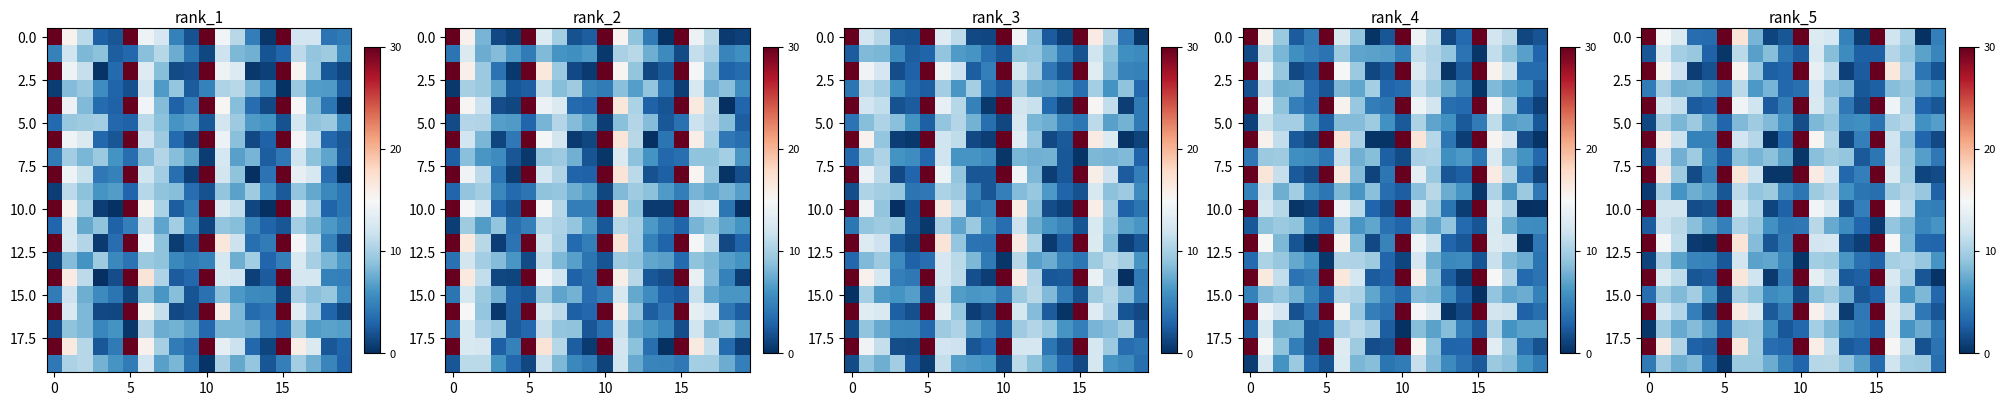

At how many categories does at least one series exceed 14?

8